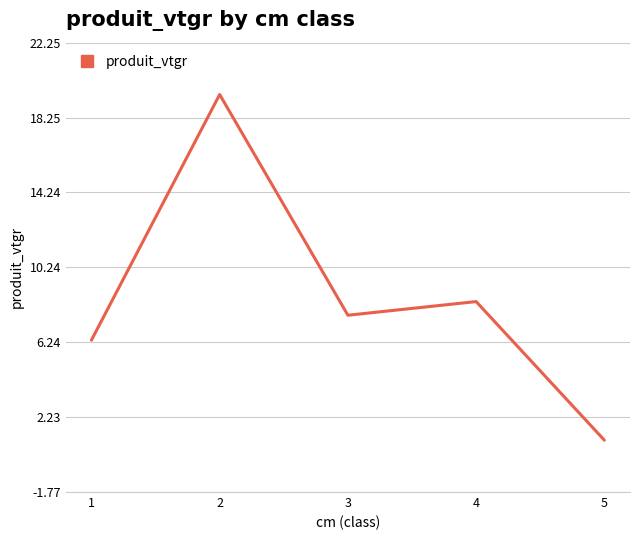

How many lines are shown in the chart?

1